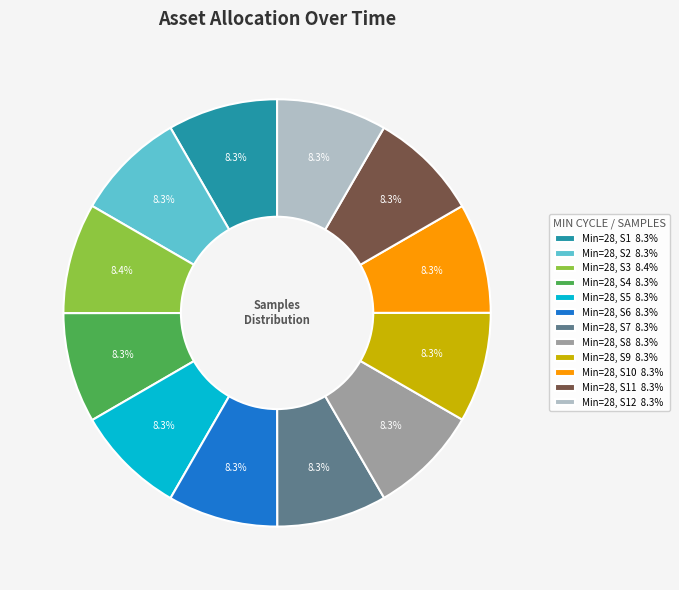

What is the ratio of the value at Min=28, S1 8.3% to the value at Min=28, S2 8.3%?

1.0